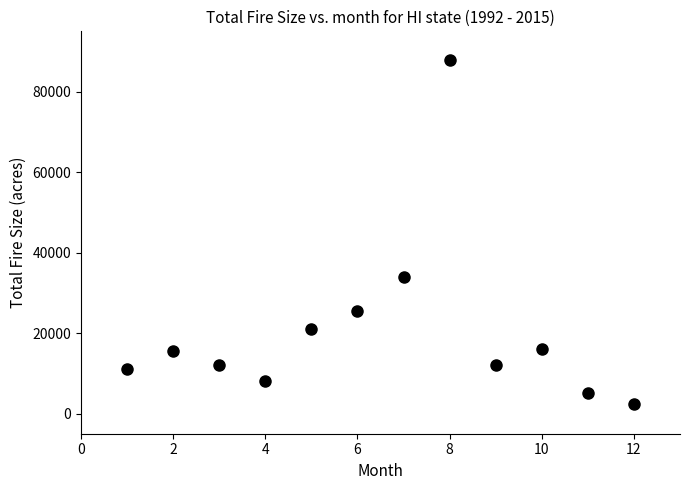

What Y value in the scatter plot is closest to 45250?

34000